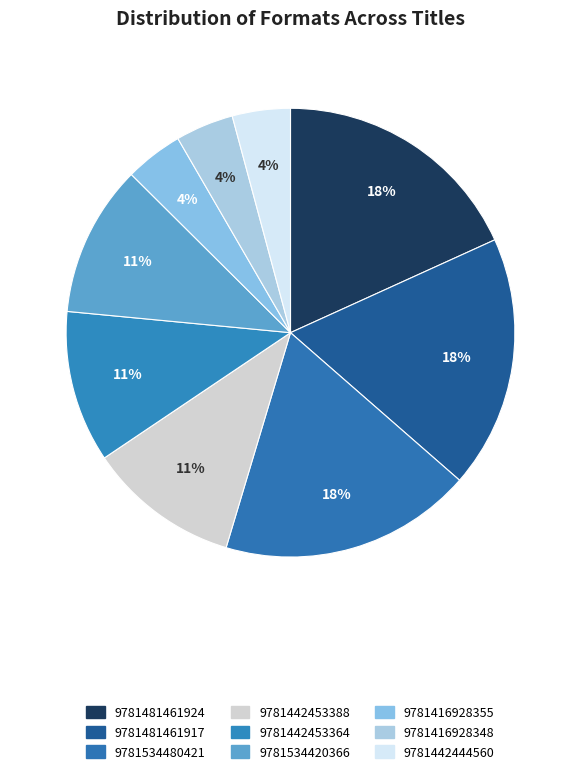

Does 9781442444560 represent more than half of the total?

No